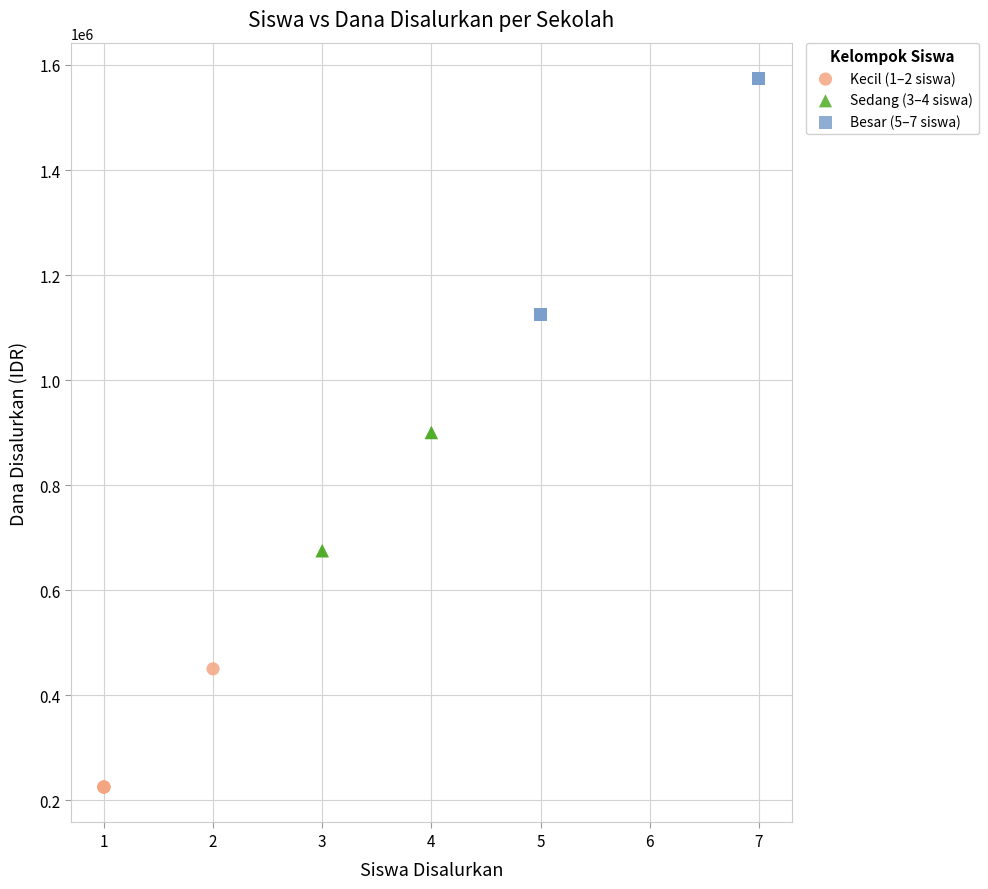

Which series has the widest spread of Y values?

Besar (5–7 siswa)